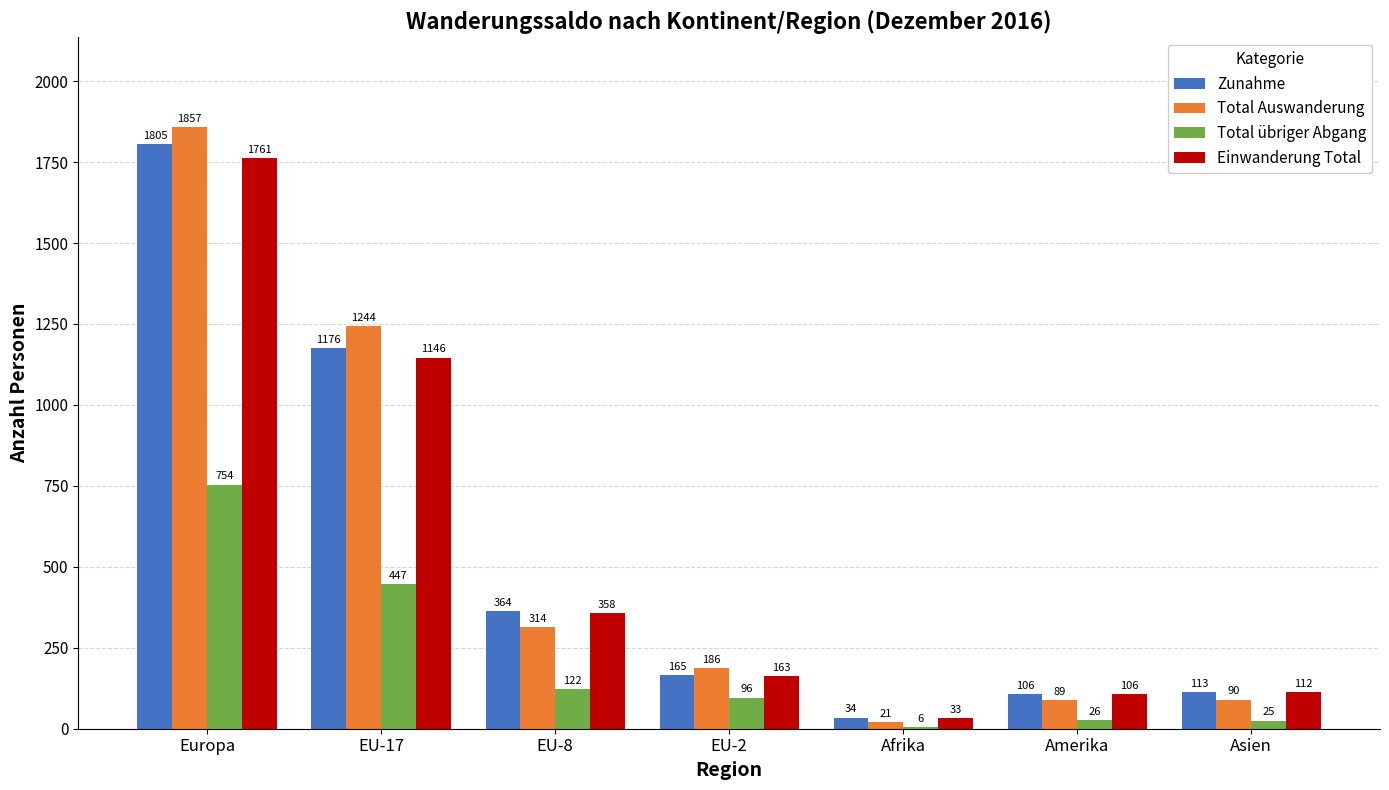

True or false: Total Auswanderung has a value of 325 at EU-2.

False